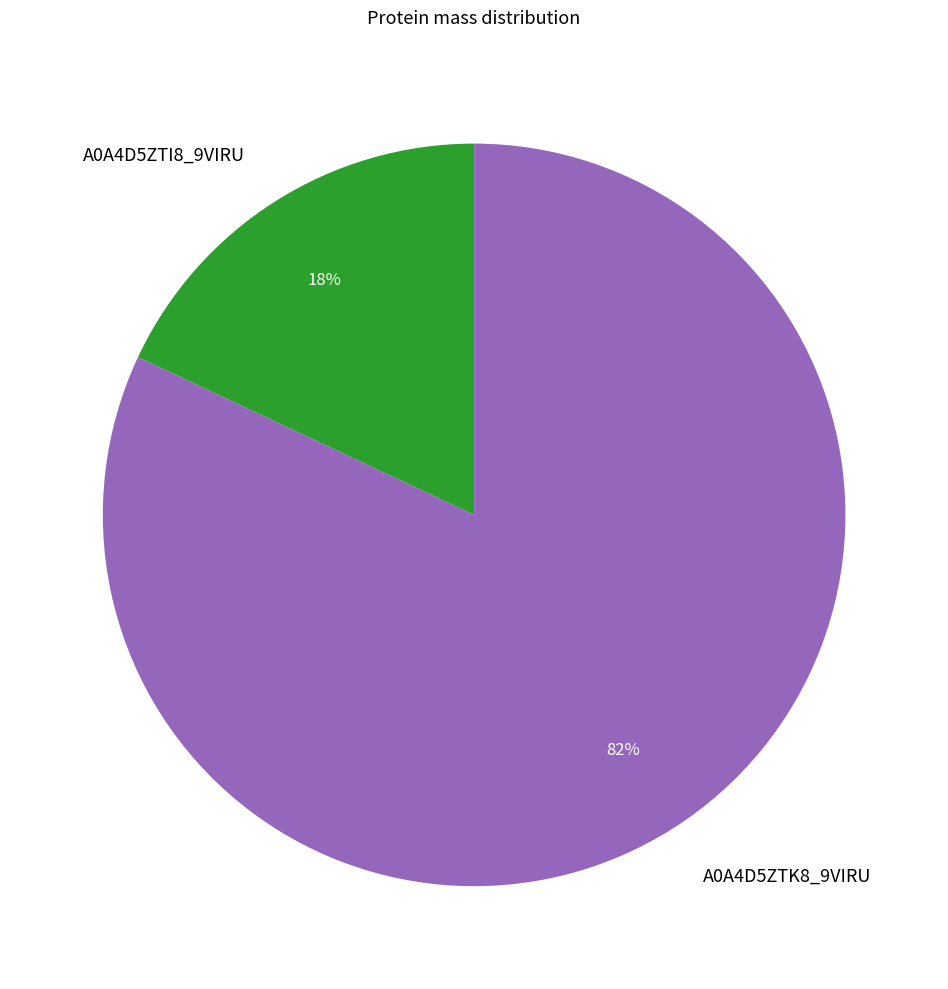

Is it true that A0A4D5ZTK8_9VIRU is 82% of the pie?

True